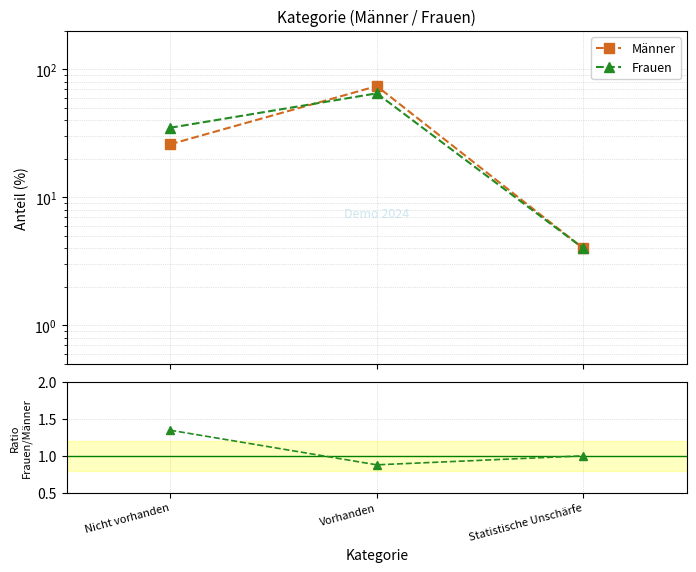

What is the spread (max minus min) of values at Nicht vorhanden?

33.7